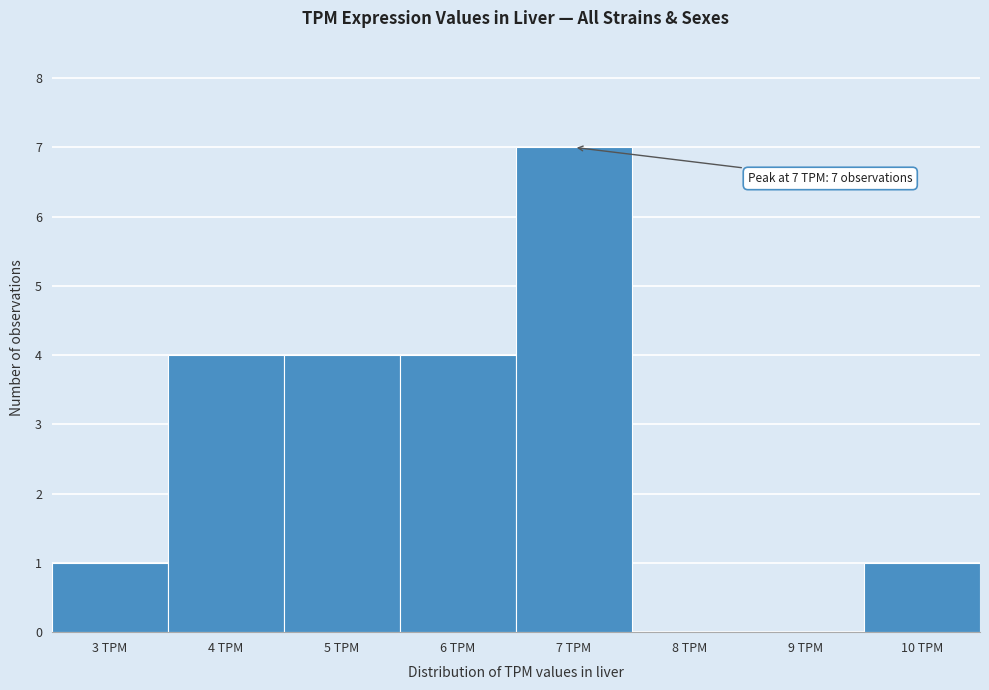

Over which range of the x-axis is the bar tallest?

6.5 to 7.5